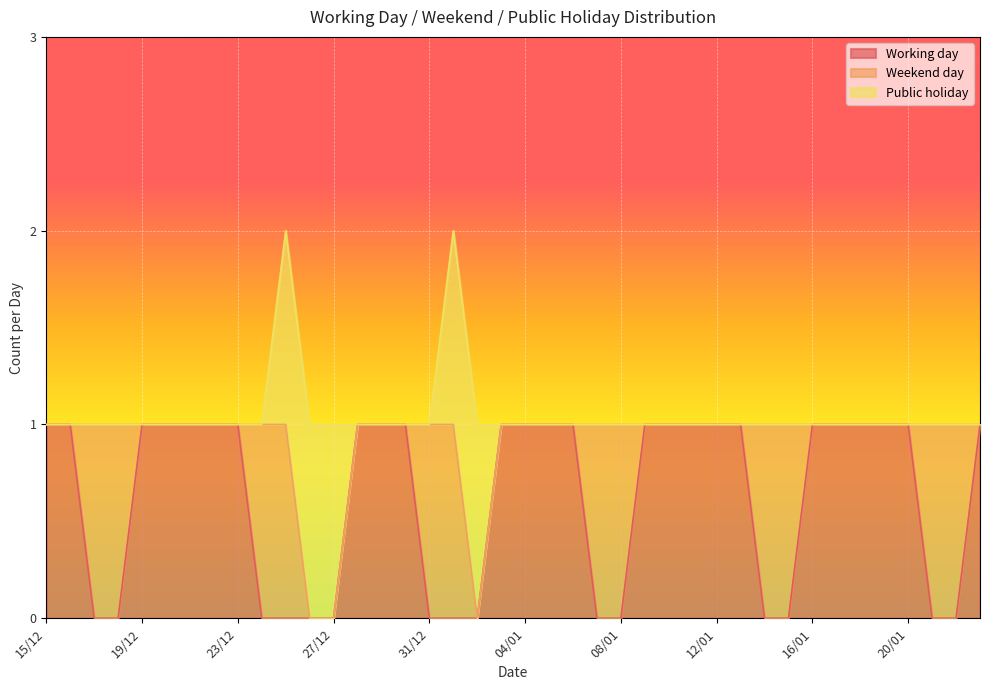

How many intersections are there between Working day and Public holiday?

2